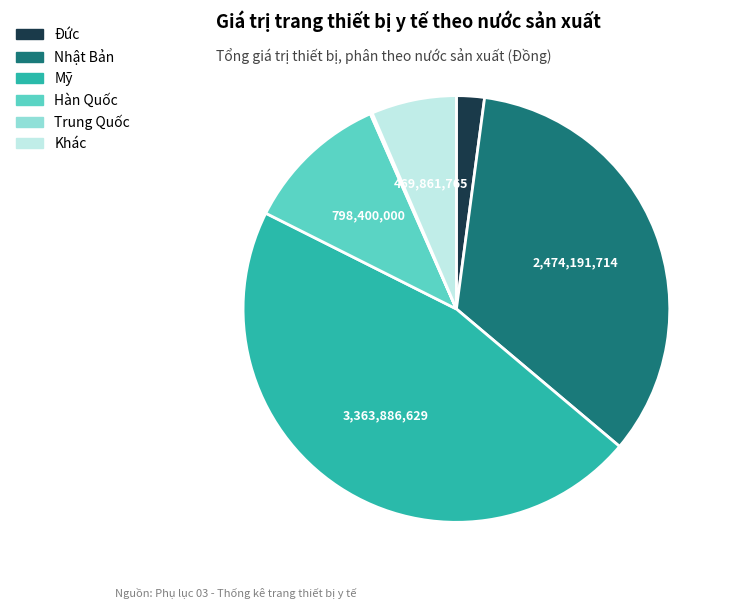

Is there any slice that represents more than half of the pie?

No